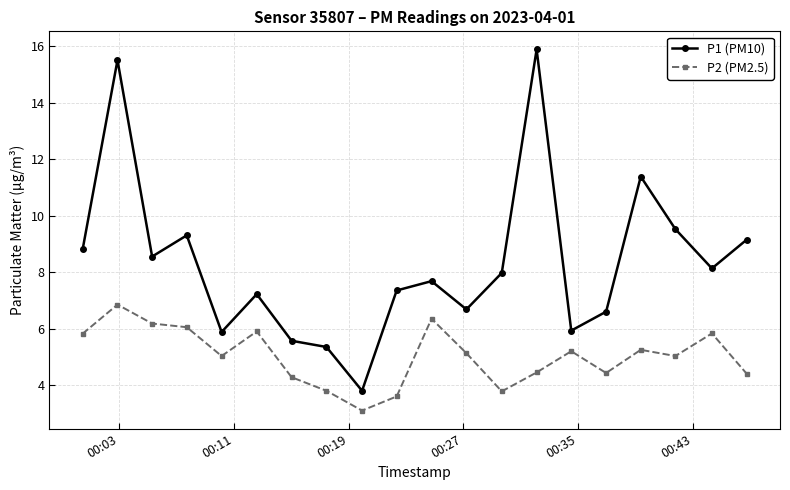

At how many categories does at least one series exceed 4?

19